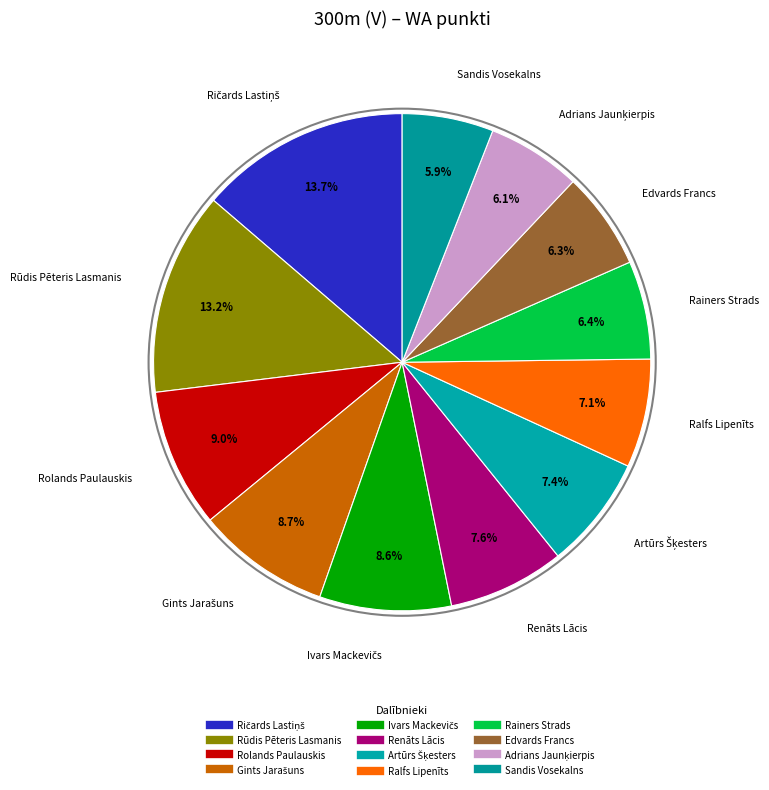

How many segments does this pie chart have?

12